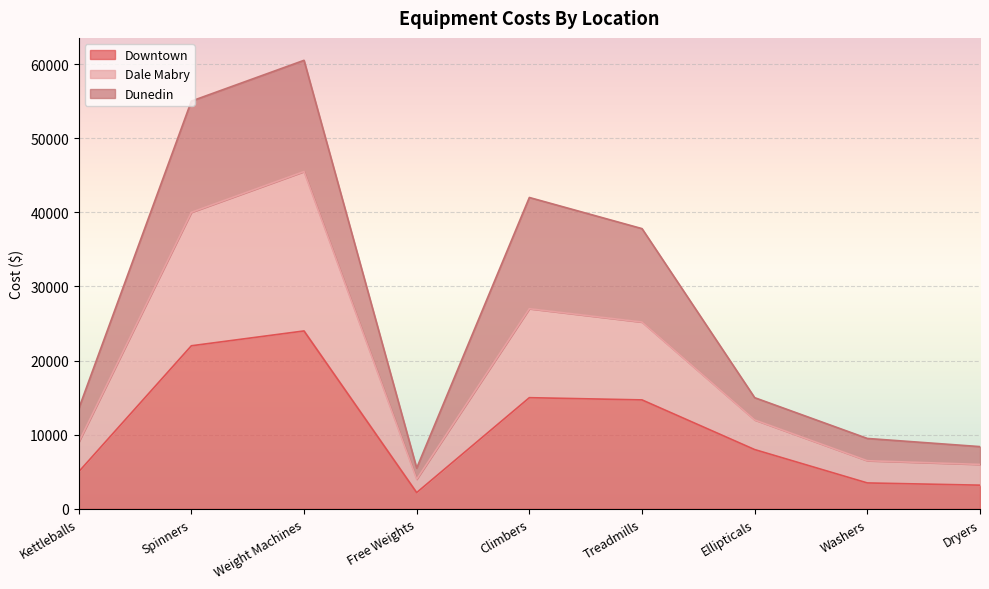

The value of Downtown at Climbers is 15000. True or false?

True